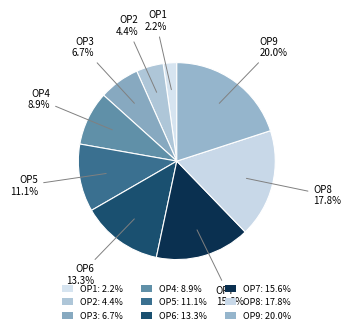

What portion of the pie excludes ОР8?

82.2%